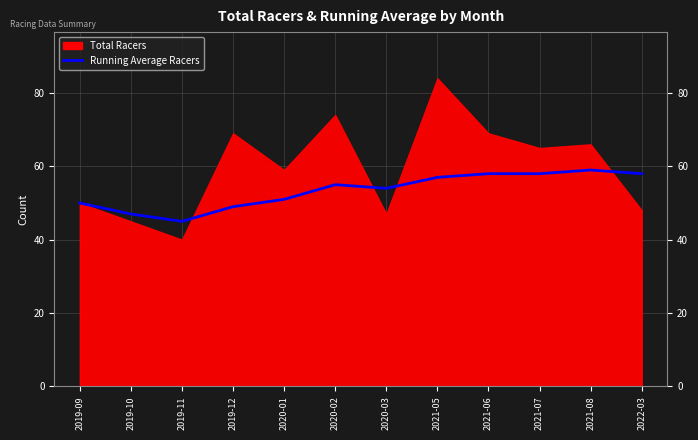

What is the difference between the maximum and minimum values?

14